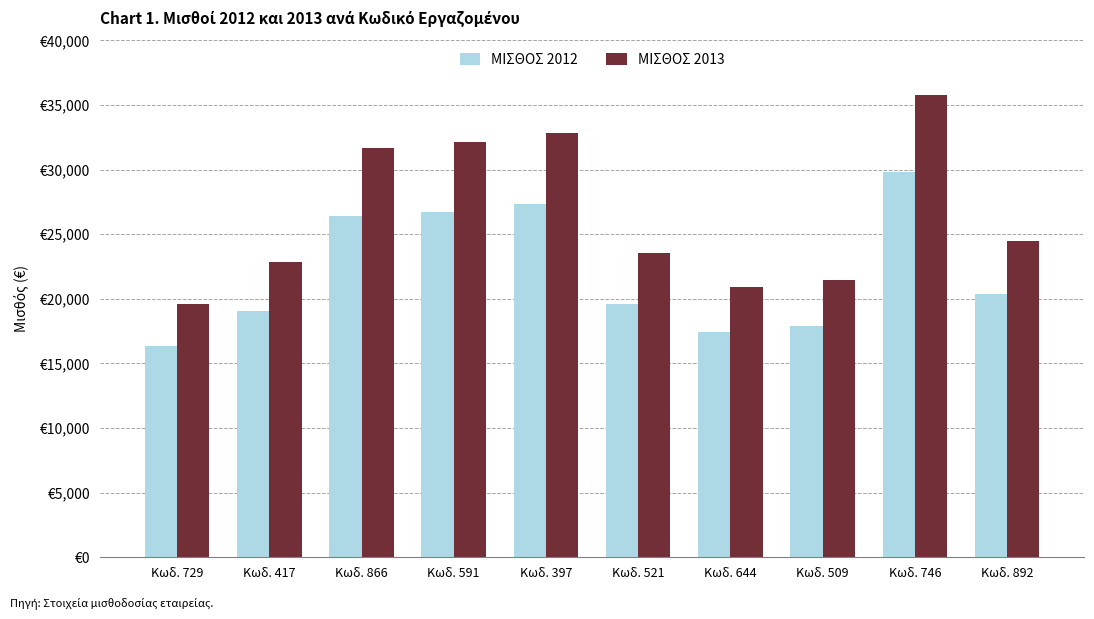

Which category has the highest value in the ΜΙΣΘΟΣ 2013 series?

Κωδ. 746